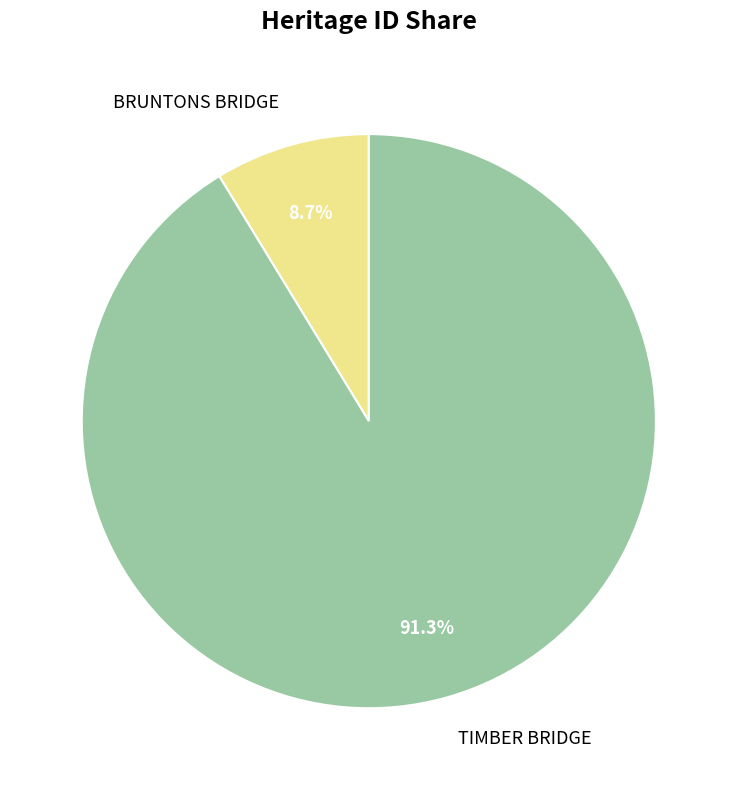

To the nearest percent, what portion does BRUNTONS BRIDGE represent?

9%